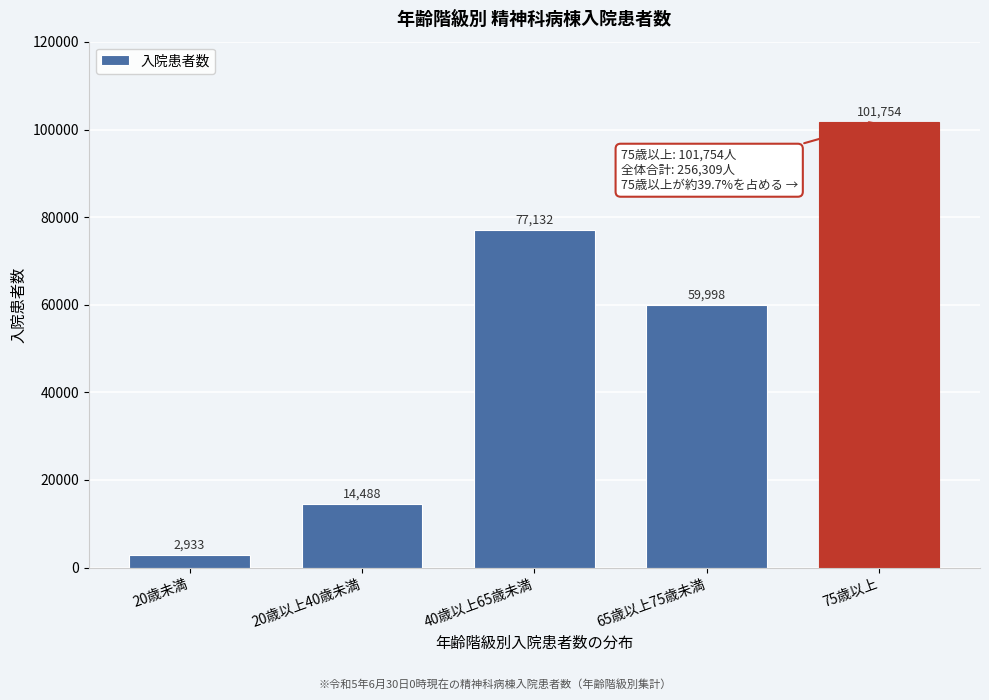

Reading left to right, transcribe all the data shown in this chart.

20歳未満=2933	20歳以上40歳未満=14488	40歳以上65歳未満=77132	65歳以上75歳未満=59998	75歳以上=101754